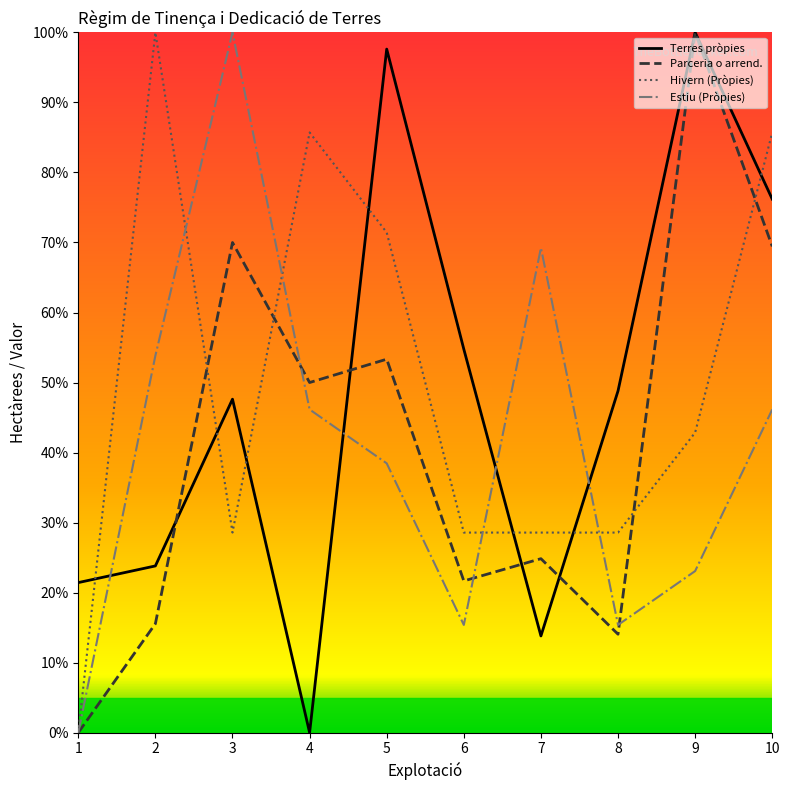

At which label does Hivern (Pròpies) first exceed 42?

2